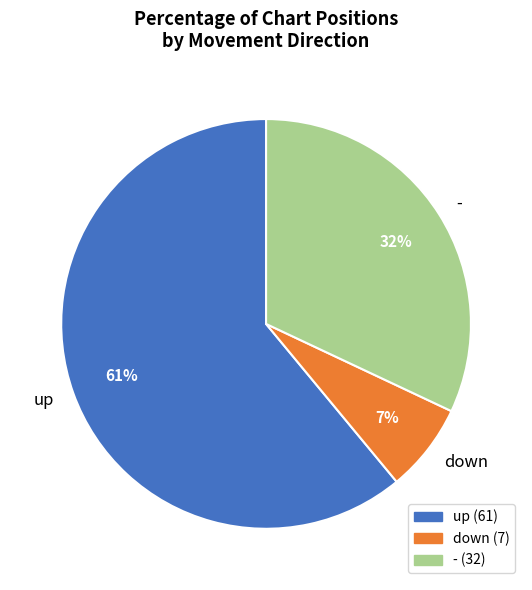

Approximately how many times larger is the value at up compared to -?

1.9